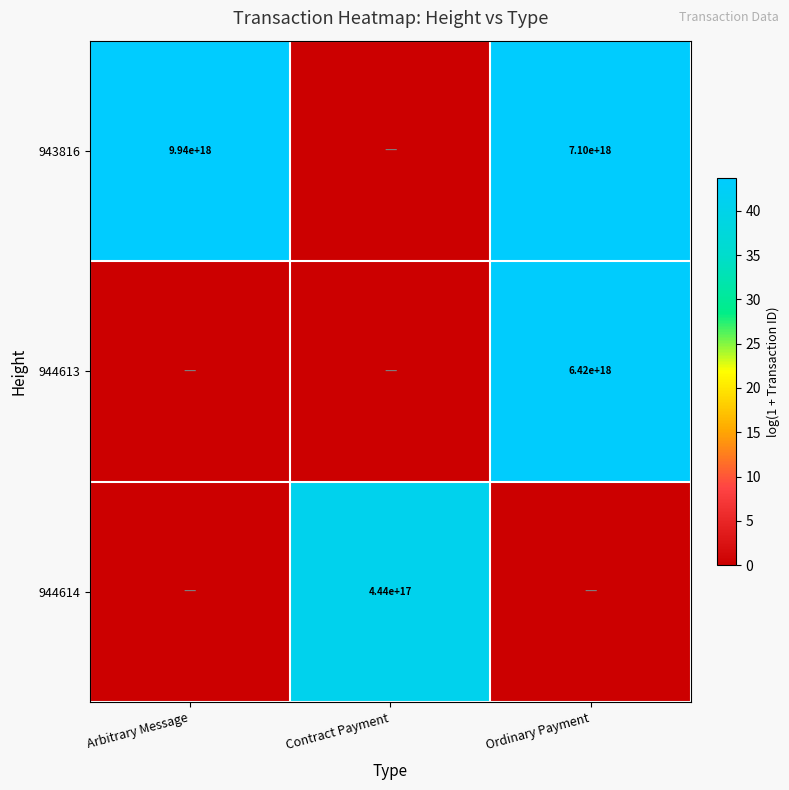

The 943816 series shows 7100000000000000000 at Ordinary Payment. True or false?

True